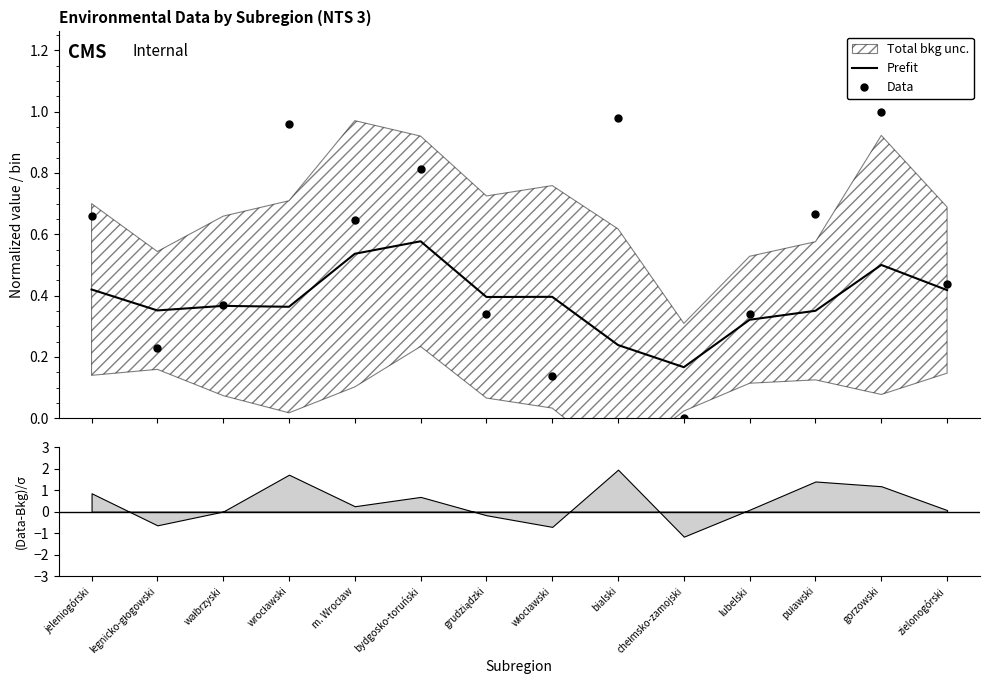

Reading left to right, extract all data points from this chart.

Prefit: 0.4	0.4	0.4	0.4	0.5	0.6	0.4	0.4	0.2	0.2	0.3	0.4	0.5	0.4
Data: 0.7	0.2	0.4	1.0	0.6	0.8	0.3	0.1	1.0	0.0	0.3	0.7	1.0	0.4